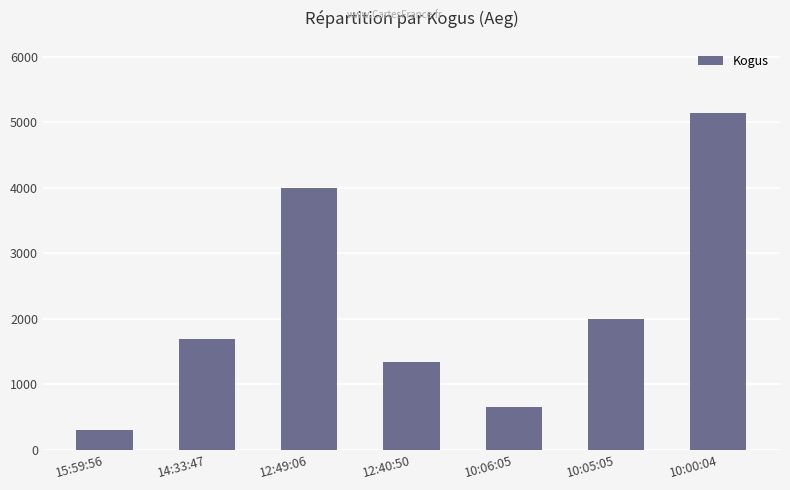

What is the average value?

2162